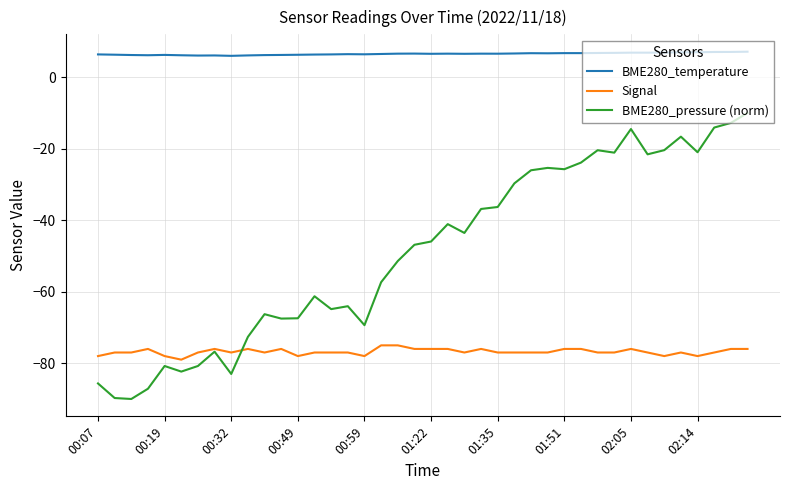

Which series has the largest range (max minus min)?

BME280_pressure (norm)